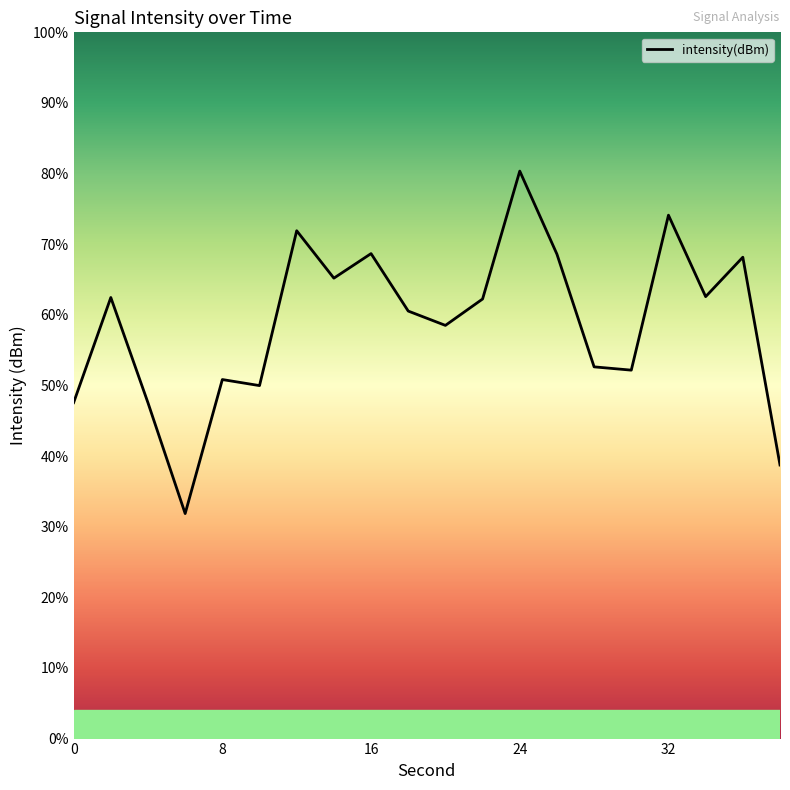

Reading left to right, list all the values displayed in this chart.

0=-126.0	2=-120.0	4=-126.0	6=-132.3	8=-124.7	10=-125.0	12=-116.2	14=-118.9	16=-117.5	18=-120.8	20=-121.6	22=-120.1	24=-112.9	26=-117.6	28=-123.9	30=-124.1	32=-115.4	34=-120.0	36=-117.7	38=-129.5